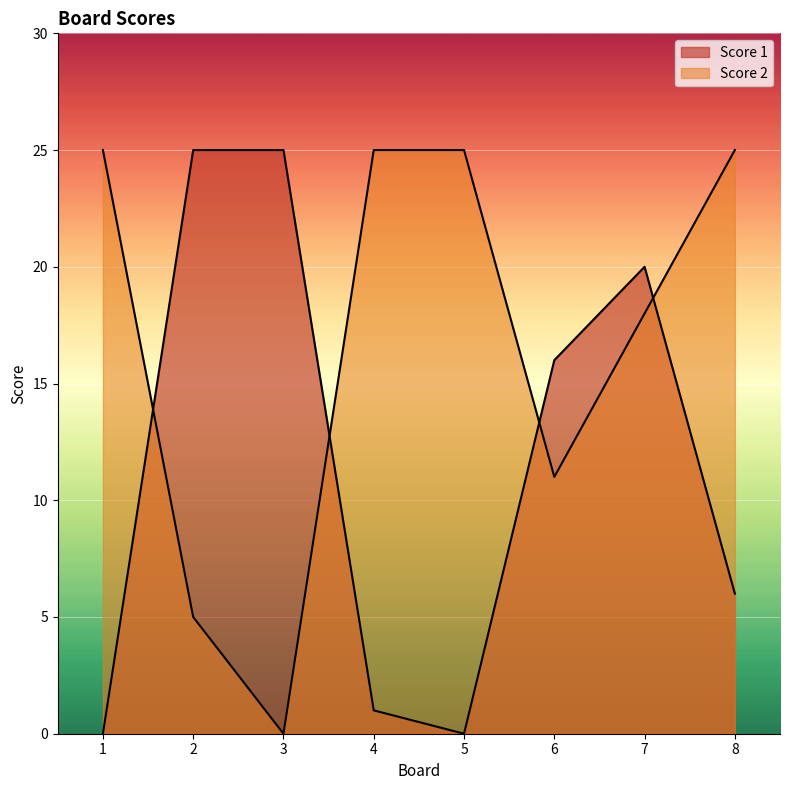

True or false: Score 1 has a value of 0 at 1.

True